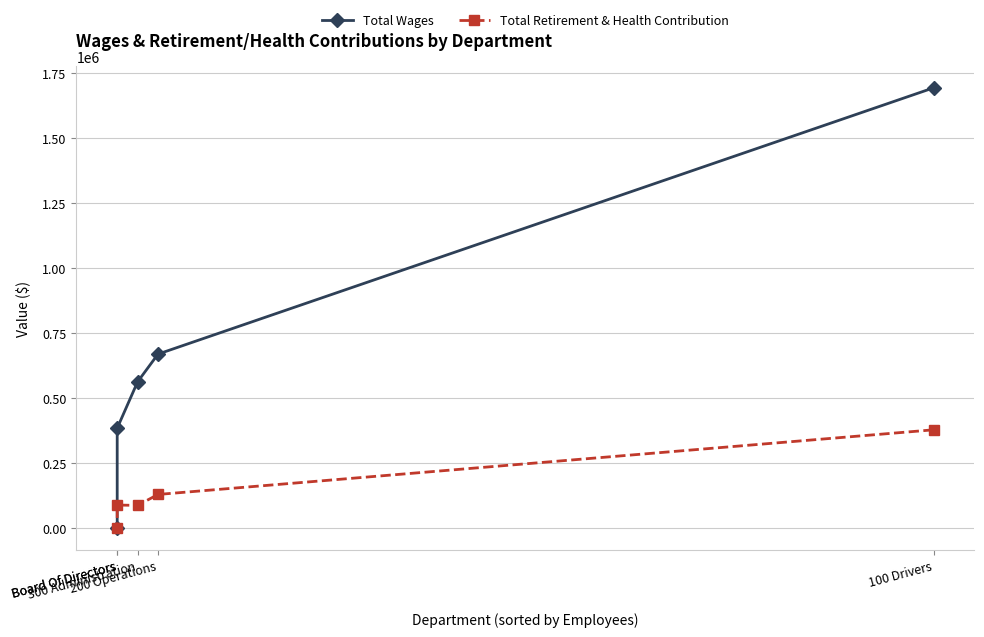

Rank the series at Board Of Directors from highest to lowest value.

Total Wages, Total Retirement & Health Contribution